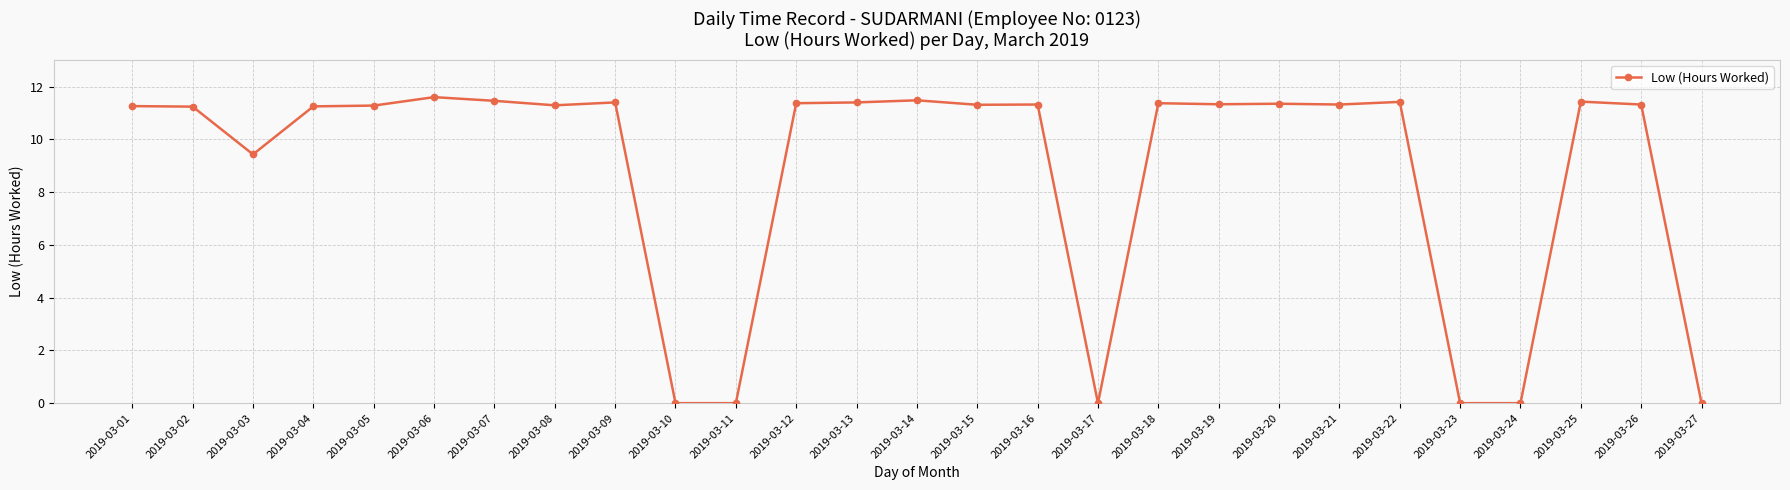

How many series are shown in this chart?

1